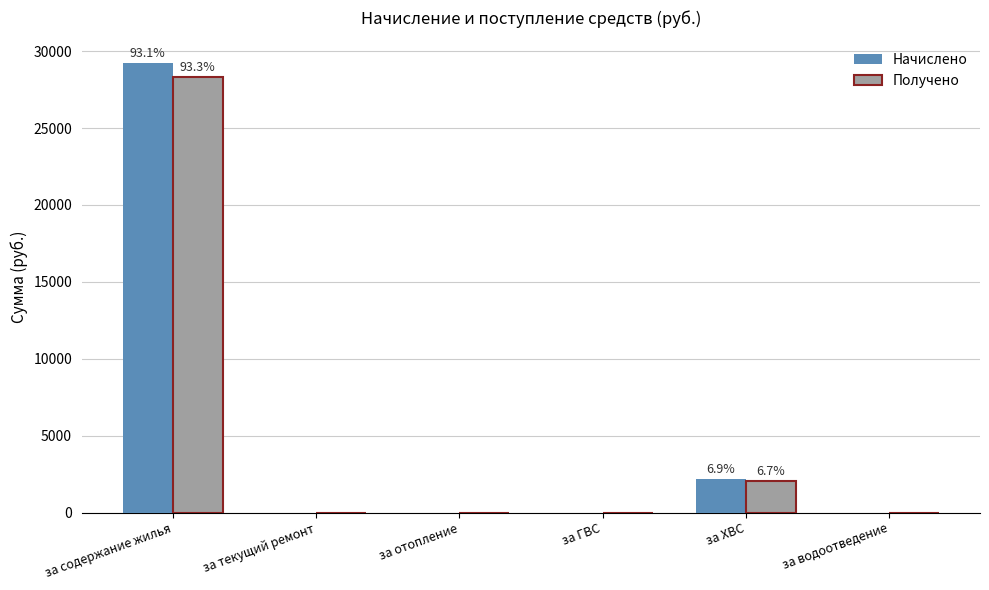

Reading left to right, extract all data points from this chart.

Начислено: 29234.7	0.0	0.0	0.0	2154.2	0.0
Получено: 28334.9	0.0	0.0	0.0	2035.7	0.0